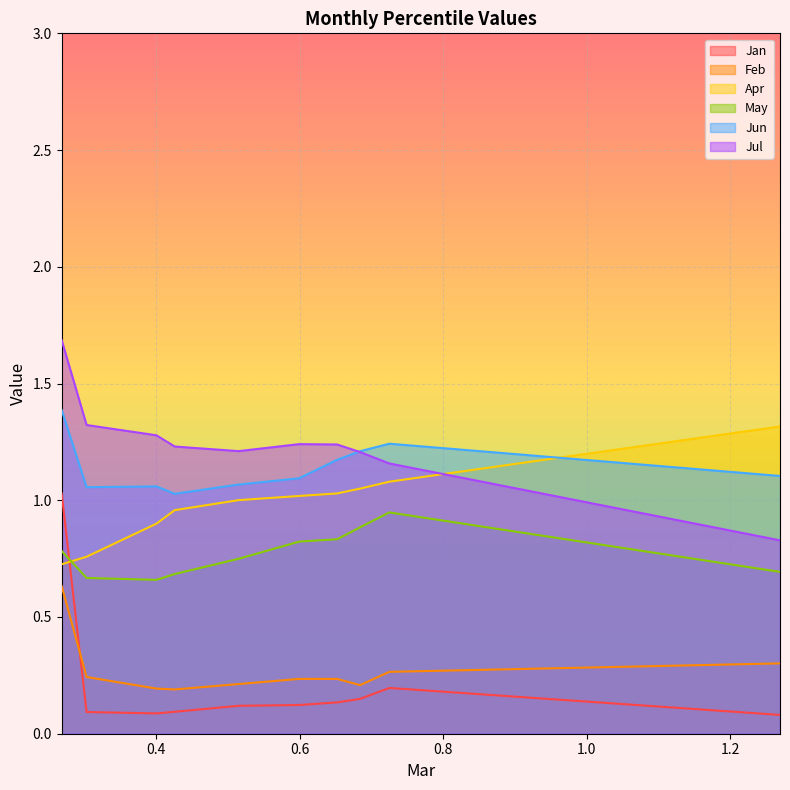

Reading left to right, extract all data points from this chart.

Jan: pct05=1.0	pct15=0.1	pct25=0.1	pct35=0.1	pct45=0.1	pct55=0.1	pct65=0.1	pct75=0.1	pct85=0.2	pct95=0.1
Feb: pct05=0.6	pct15=0.2	pct25=0.2	pct35=0.2	pct45=0.2	pct55=0.2	pct65=0.2	pct75=0.2	pct85=0.3	pct95=0.3
Apr: pct05=0.7	pct15=0.8	pct25=0.9	pct35=1.0	pct45=1.0	pct55=1.0	pct65=1.0	pct75=1.0	pct85=1.1	pct95=1.3
May: pct05=0.8	pct15=0.7	pct25=0.7	pct35=0.7	pct45=0.7	pct55=0.8	pct65=0.8	pct75=0.9	pct85=0.9	pct95=0.7
Jun: pct05=1.4	pct15=1.1	pct25=1.1	pct35=1.0	pct45=1.1	pct55=1.1	pct65=1.2	pct75=1.2	pct85=1.2	pct95=1.1
Jul: pct05=1.7	pct15=1.3	pct25=1.3	pct35=1.2	pct45=1.2	pct55=1.2	pct65=1.2	pct75=1.2	pct85=1.2	pct95=0.8